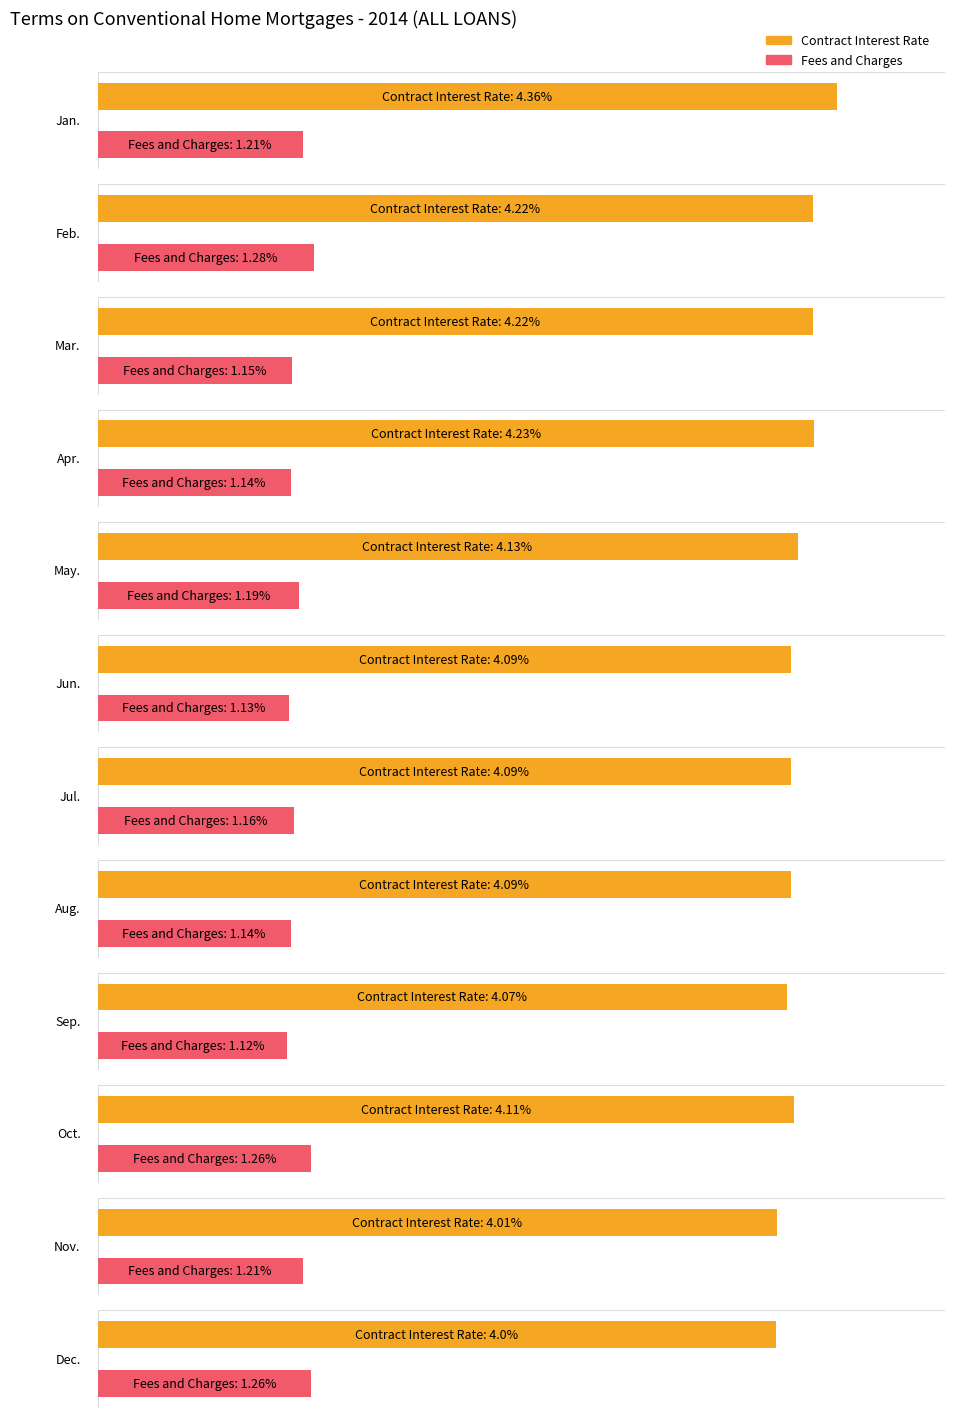

What is the label of the 11th bar from the left?

Nov.